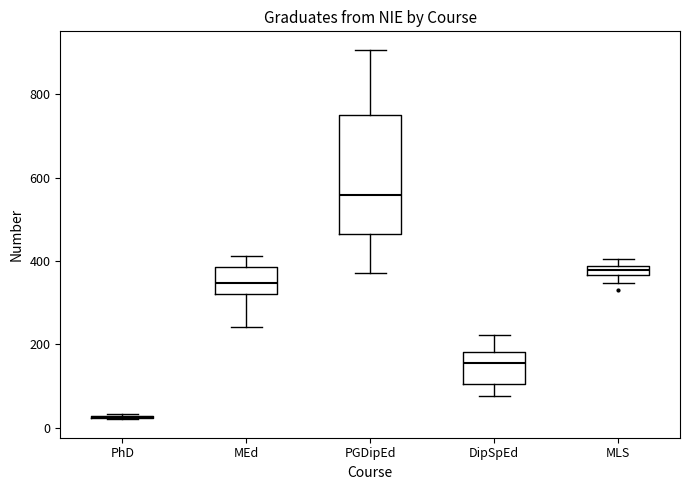

Where does the upper whisker of the box for PGDipEd end on the y-axis? The values are not printed on the chart, so give them approximately, as read against the axis.

900